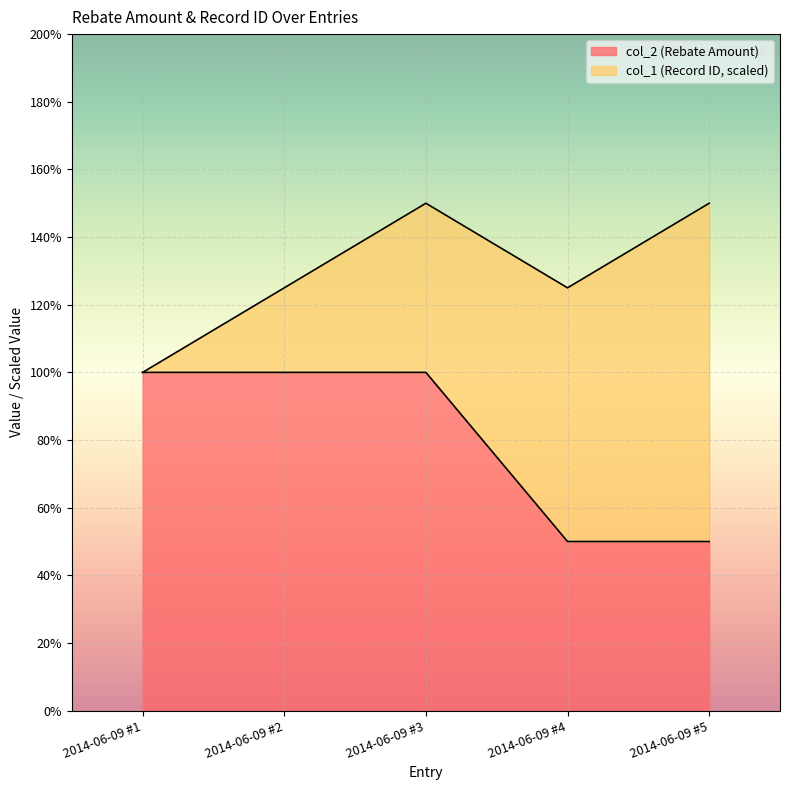

What is the difference between the maximum and minimum values?

50